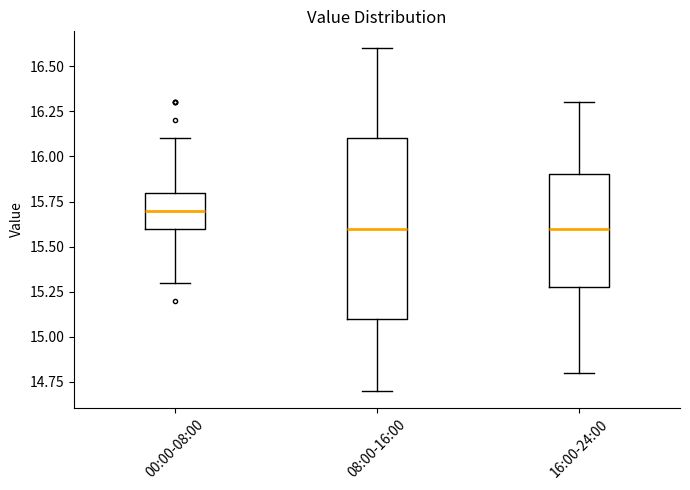

Reading left to right, transcribe this box plot: for each box, give where its median line is, the range the box spans, and where its two whiskers end, as read against the y-axis. The values are not printed on the chart, so give them approximately, as read against the axis.

00:00-08:00: median 15.7, box 15.6 to 15.8, whiskers 15.3 to 16.1
08:00-16:00: median 15.6, box 15.1 to 16.1, whiskers 14.7 to 16.6
16:00-24:00: median 15.6, box 15.3 to 15.9, whiskers 14.8 to 16.3